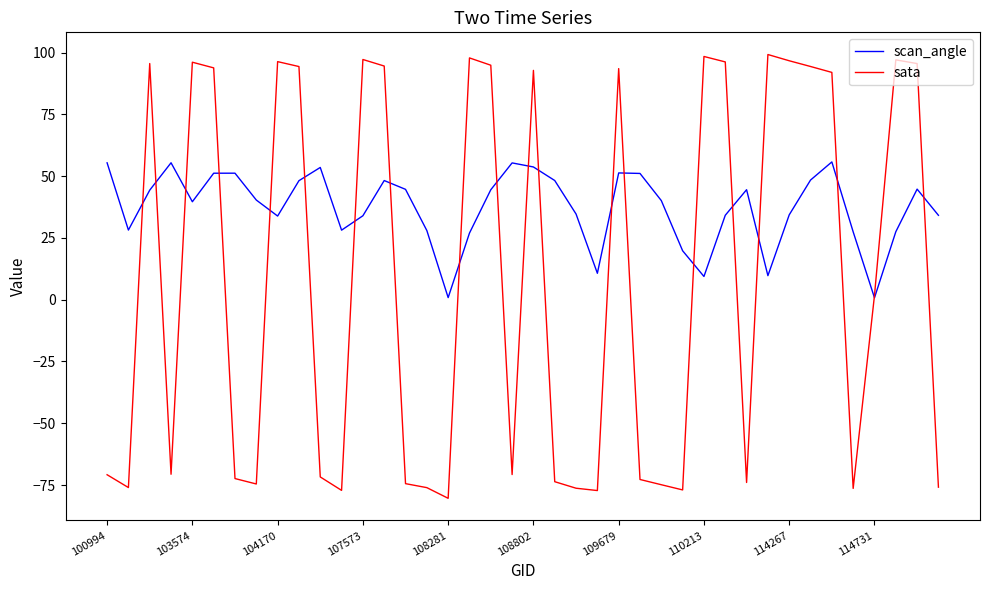

Which series has the largest total across all categories?

scan_angle